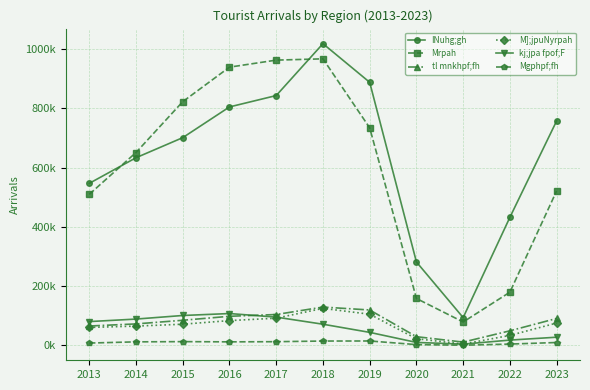

What value does the Mgphpf;fh series have at 2018, to the nearest 50?

14850